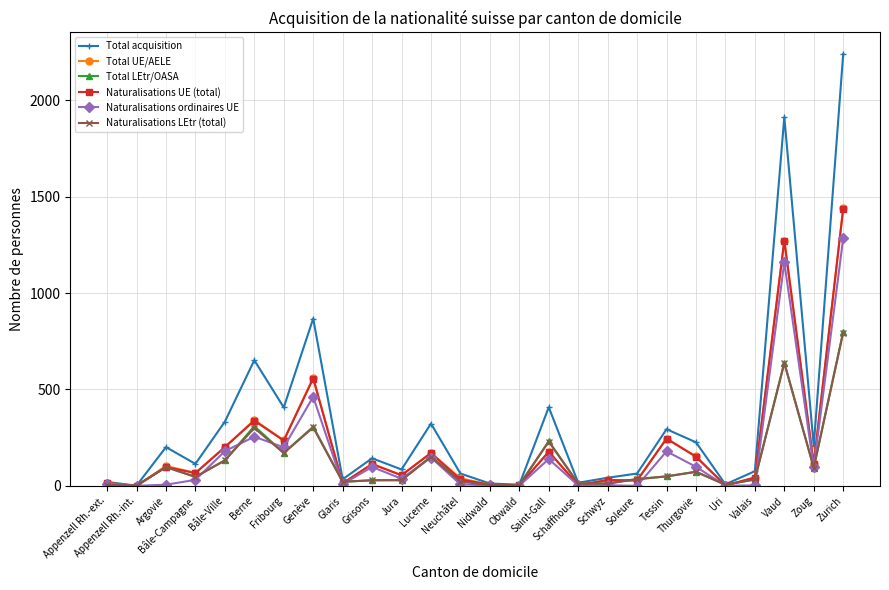

Where is Total acquisition nearest to the value 1121?

Genève